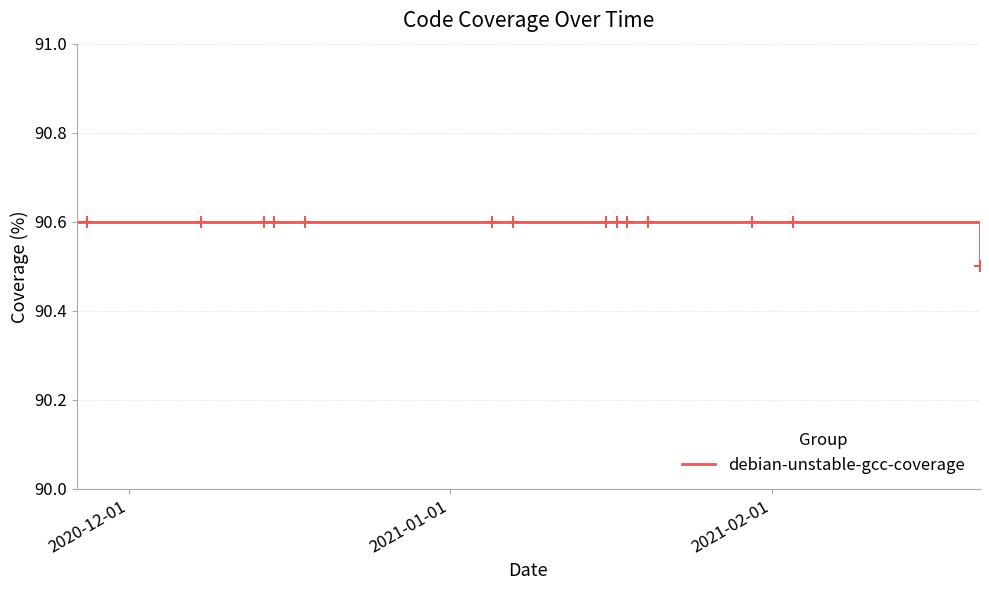

What is the maximum value shown in the chart?

90.6